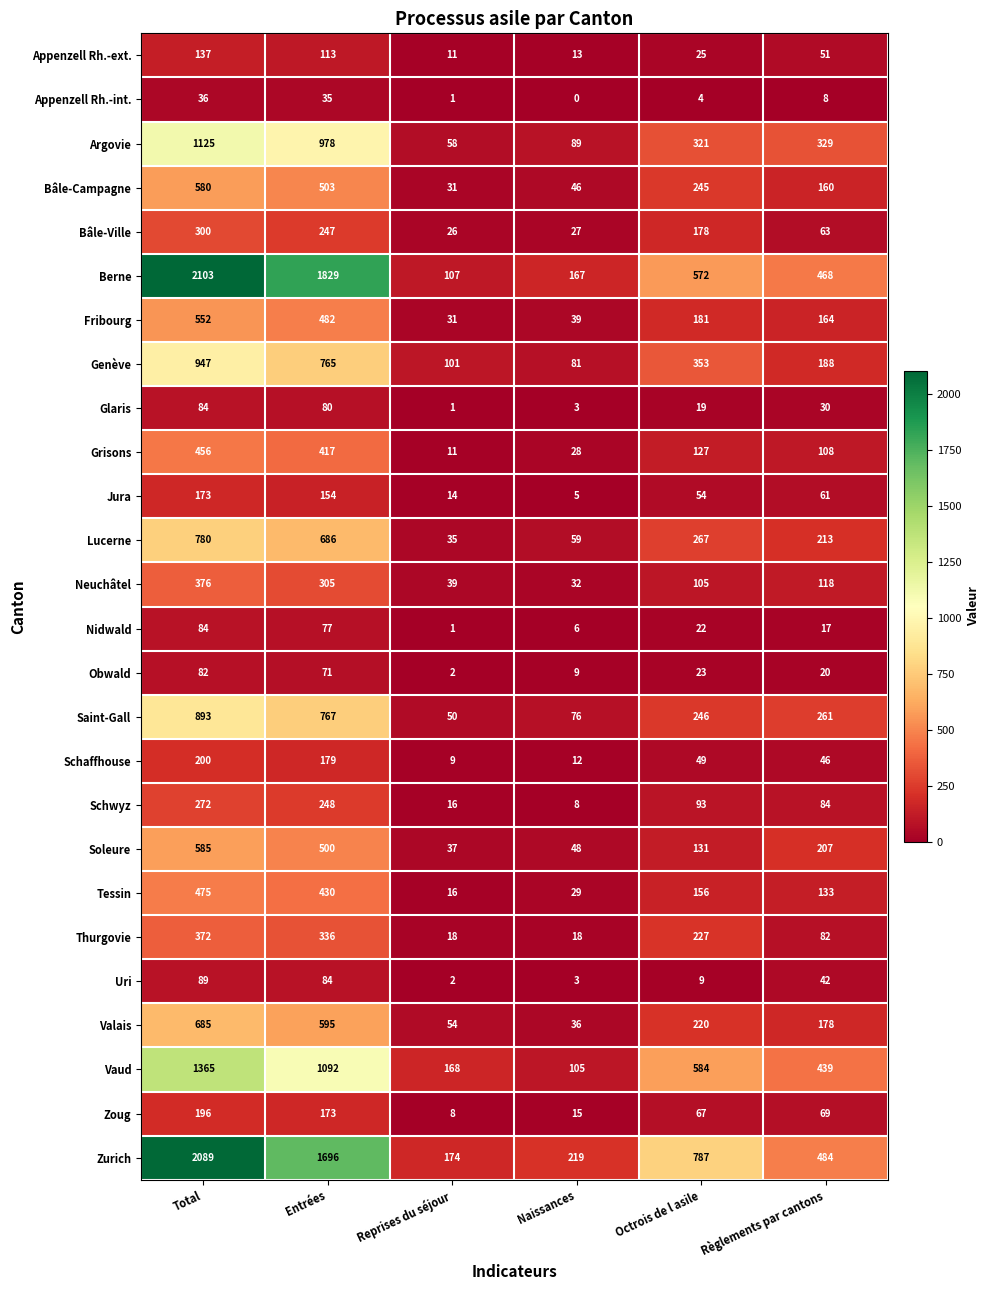

What is the difference between the maximum and minimum values in the Glaris series?

83